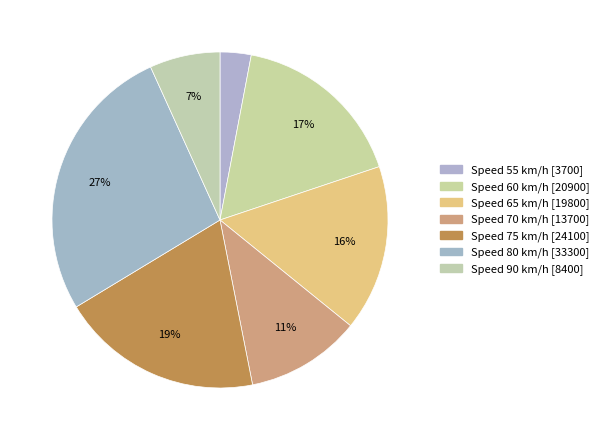

Count the number of slices in the pie.

7